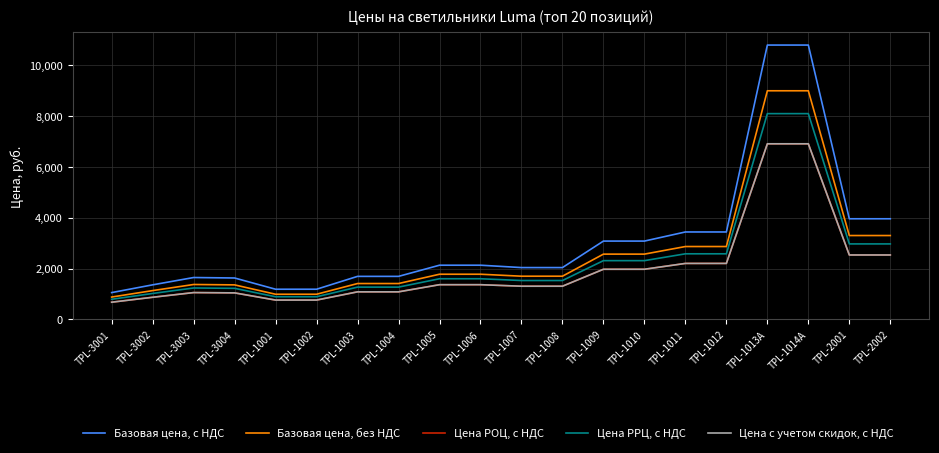

What is the lowest value of the Цена РРЦ, с НДС series?

789.8